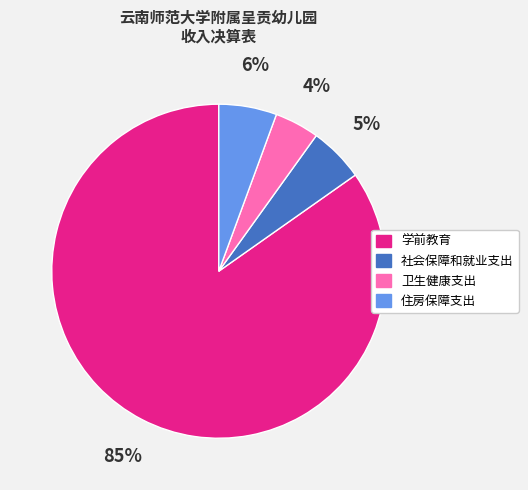

Is it true that 社会保障和就业支出 is 1% of the pie?

False